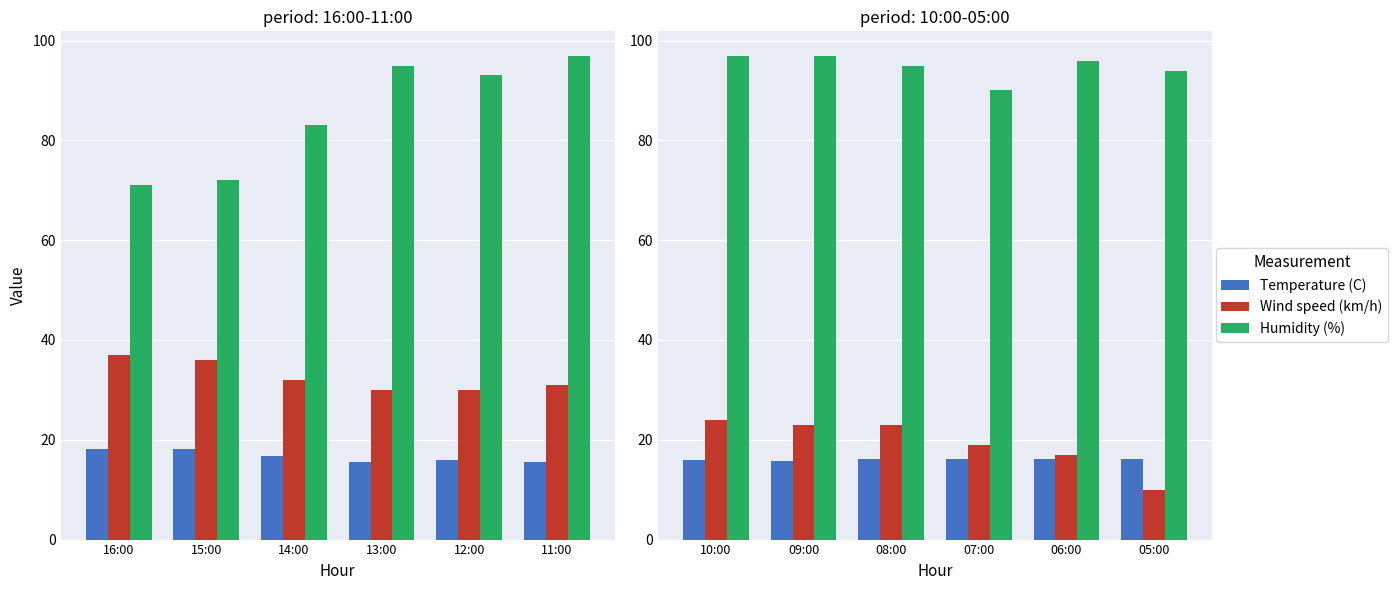

Which series has the largest total across all categories?

Humidity (%)